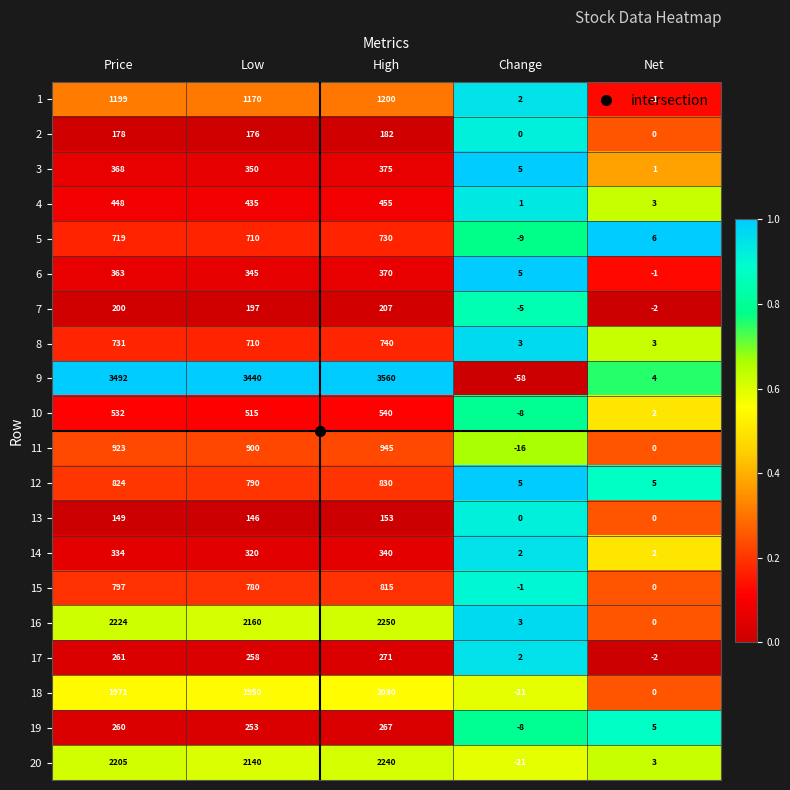

Rank the series by their maximum value, from lowest to highest.

13, 2, 7, 19, 17, 14, 6, 3, 4, 10, 5, 8, 15, 12, 11, 1, 18, 20, 16, 9